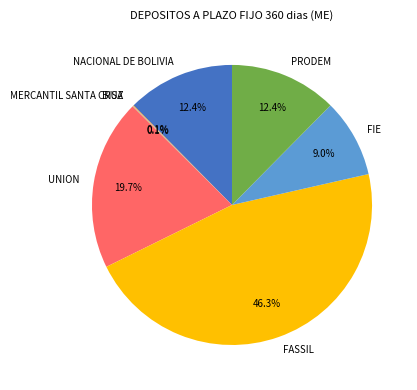

Does any single category account for the majority?

No